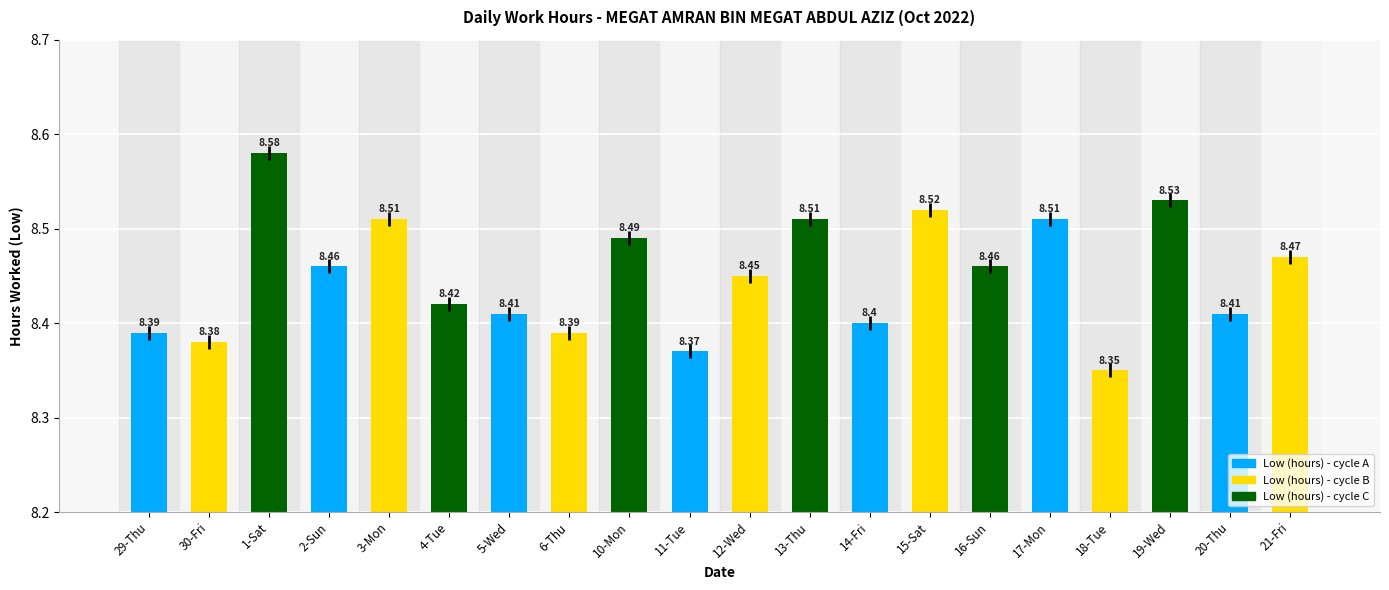

What is the ratio of the value at 17-Mon to the value at 10-Mon?

1.0